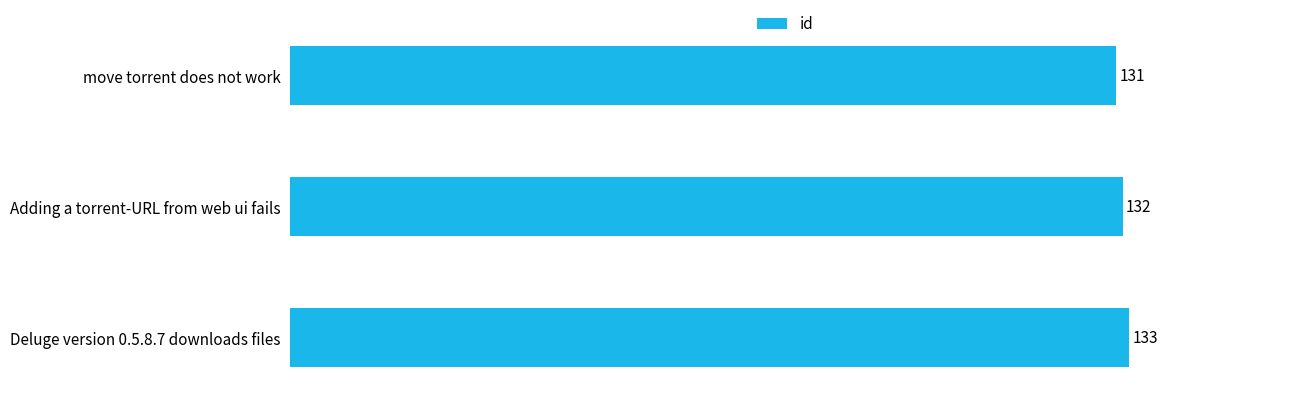

At which label is the value closest to 132?

Adding a torrent-URL from web ui fails